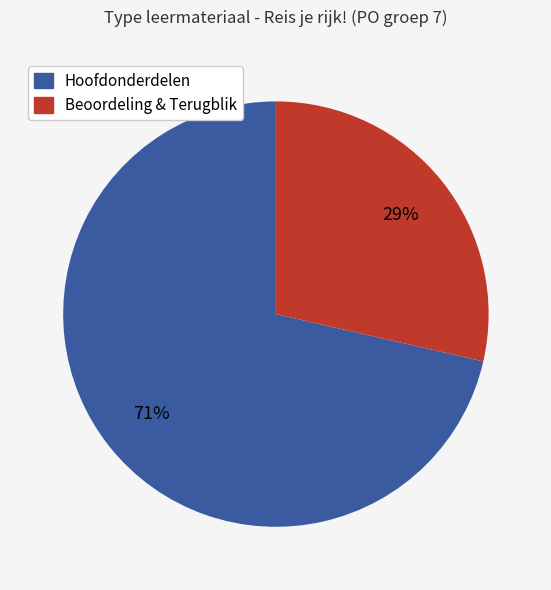

Does any single category account for the majority?

Yes